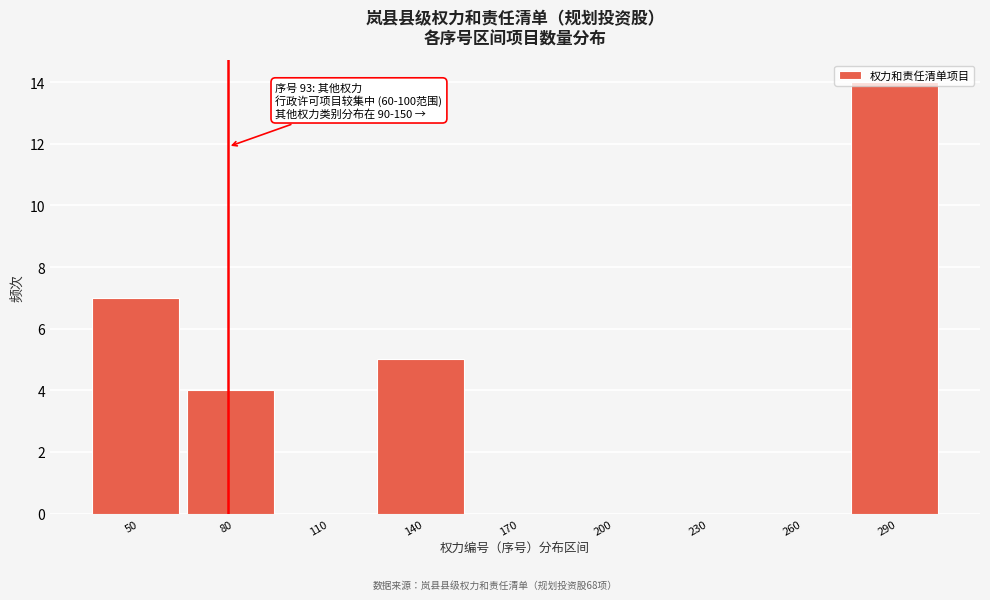

Which label corresponds to the largest value in the chart?

290